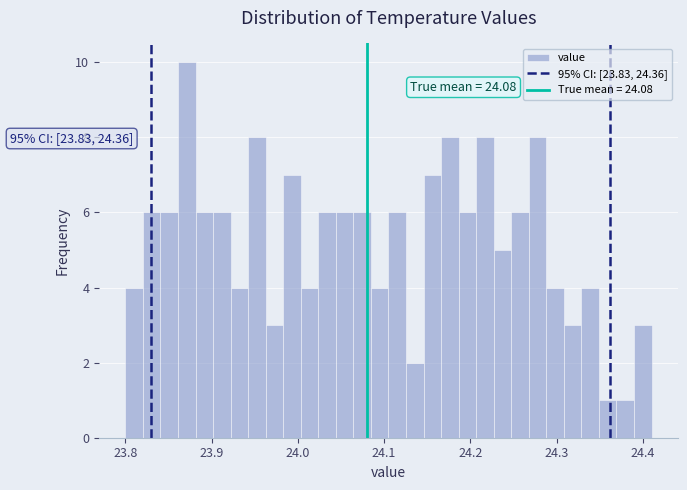

Read against the x-axis, roughly where is the centre of the tallest bar?

23.87